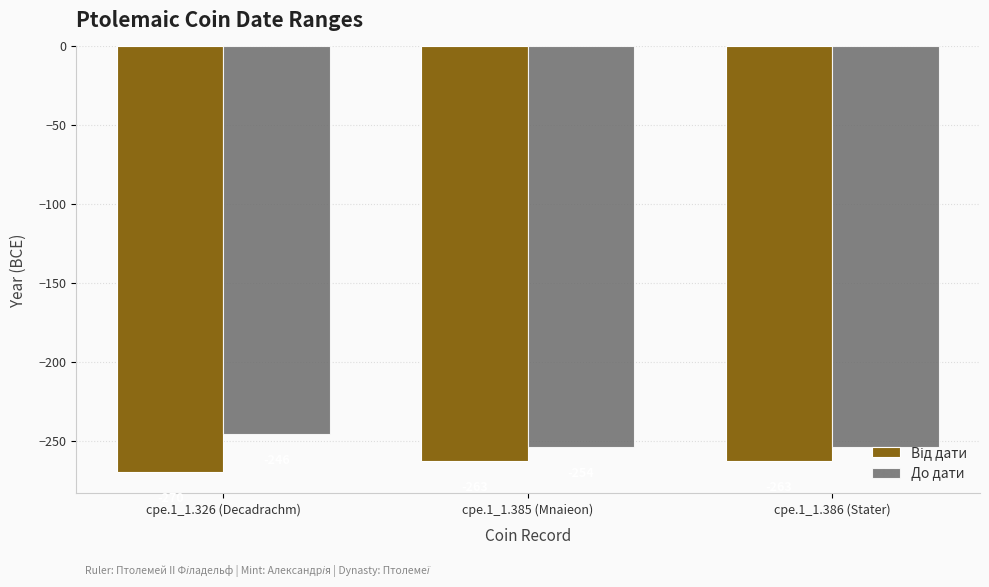

The value of До дати at cpe.1_1.385 (Mnaieon) is -444. True or false?

False